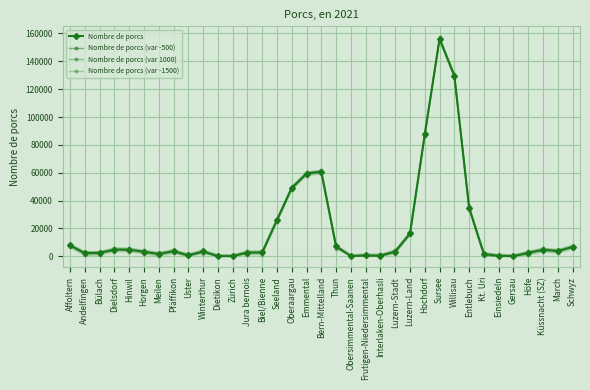

How many interior local valleys does the Nombre de porcs (var -1500) series have?

4